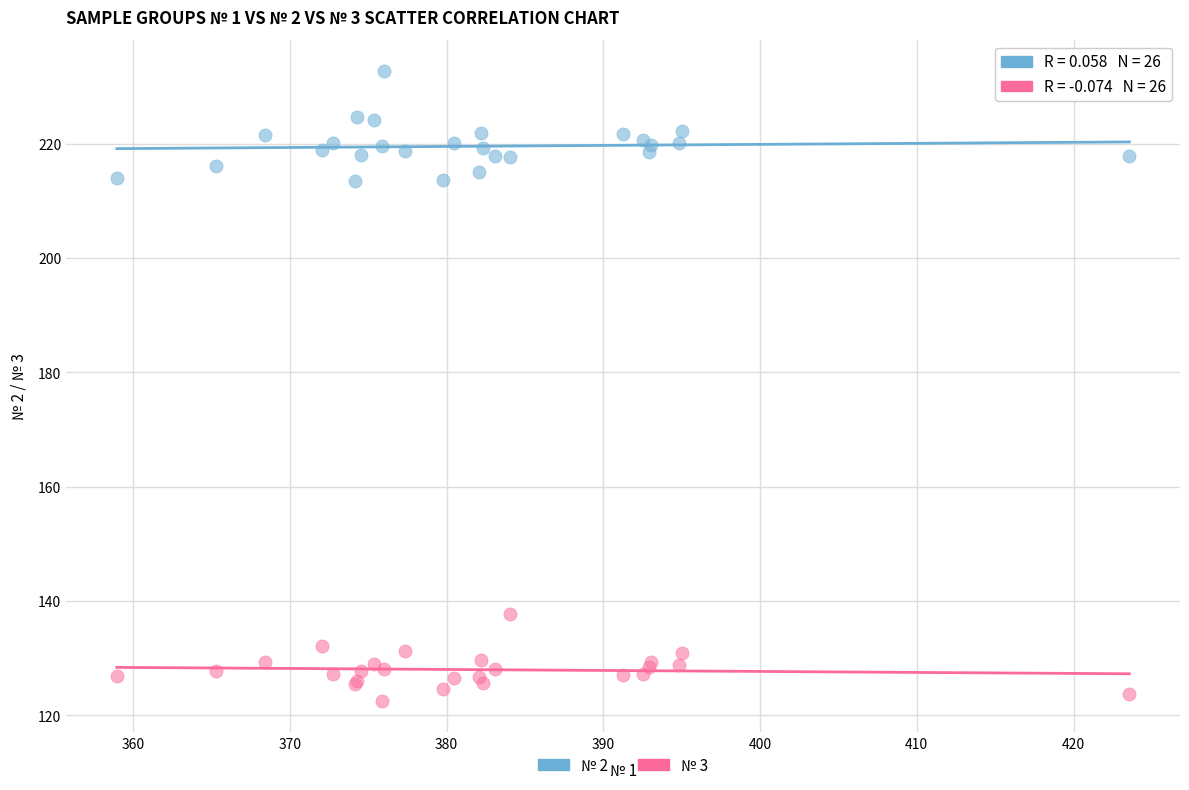

Which series reaches the maximum Y coordinate?

№ 2